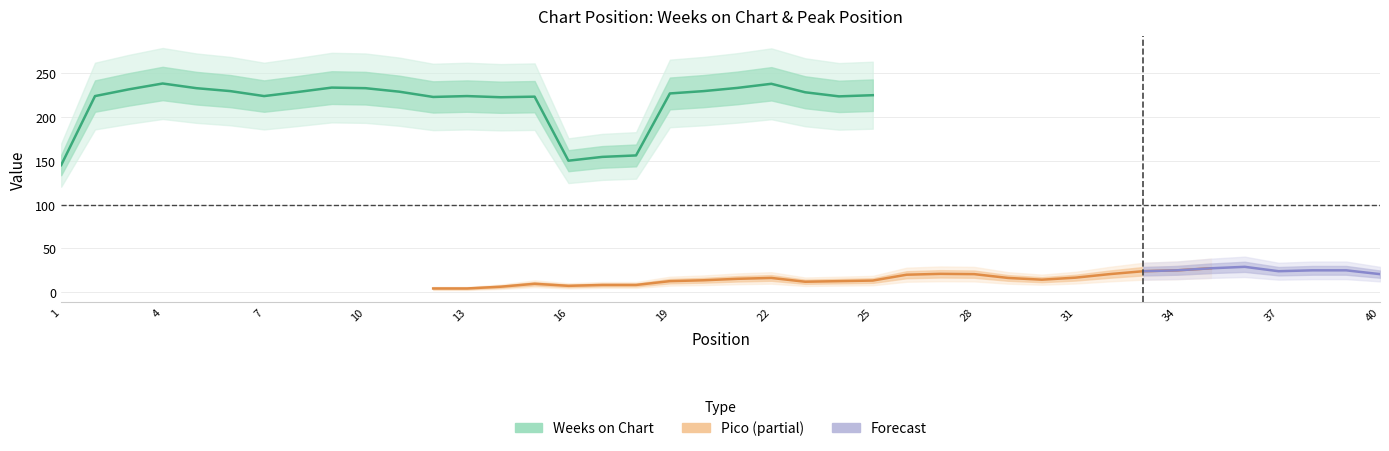

True or false: Weeks on Chart and Pico intersect in this chart.

False